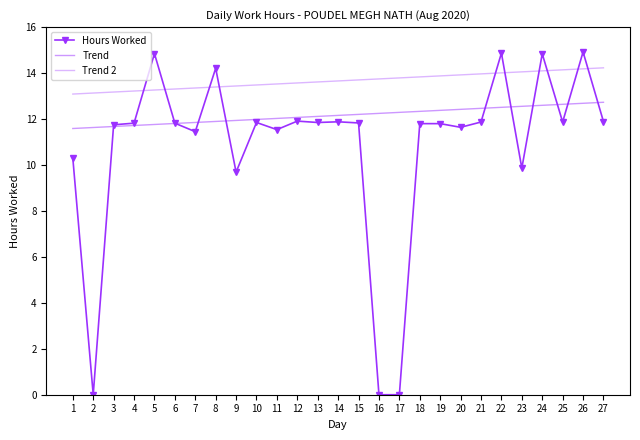

How many intersections are there between Hours Worked and Trend 2?

10